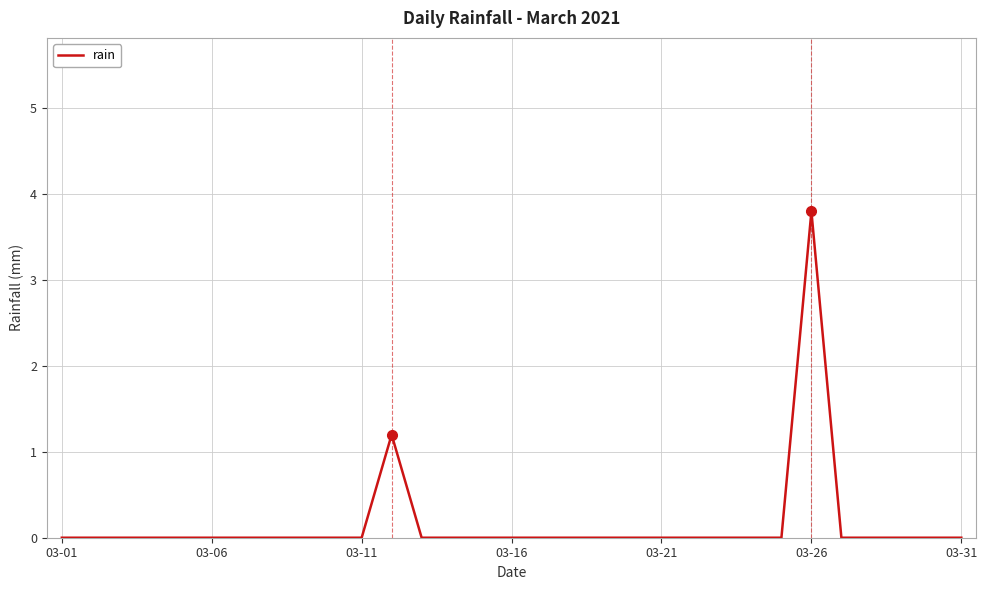

What is the difference between the maximum and minimum values?

3.8